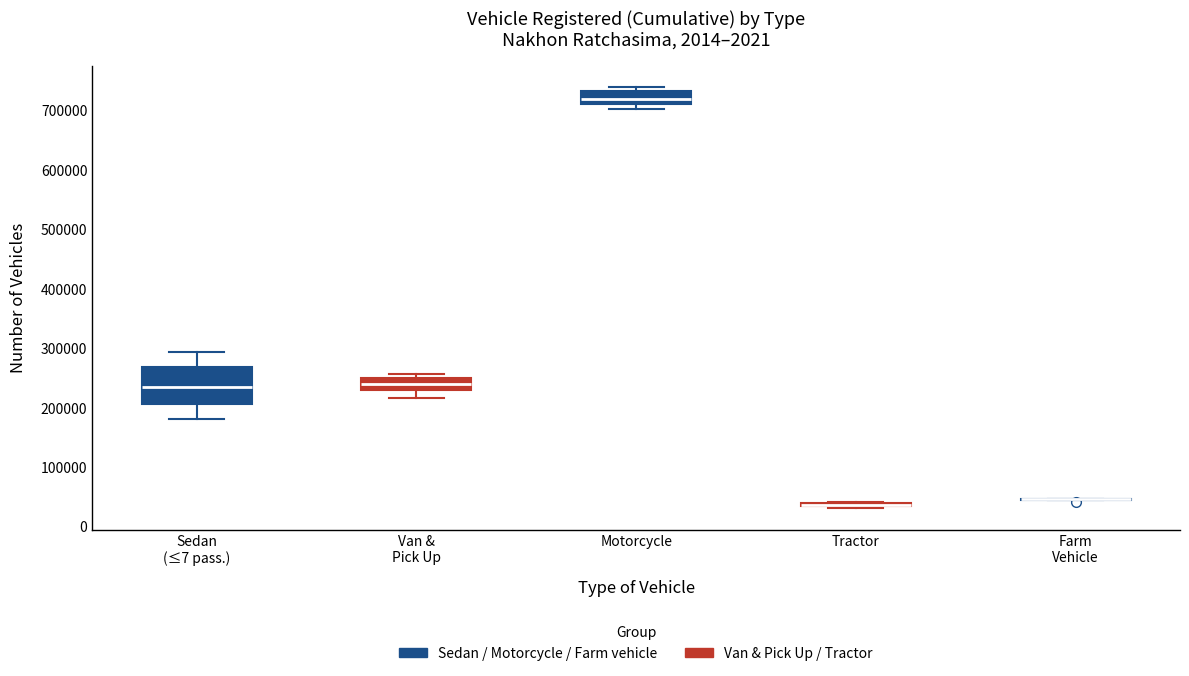

Which box is the tallest, from its lower edge to its upper edge?

Sedan (≤7 pass.)